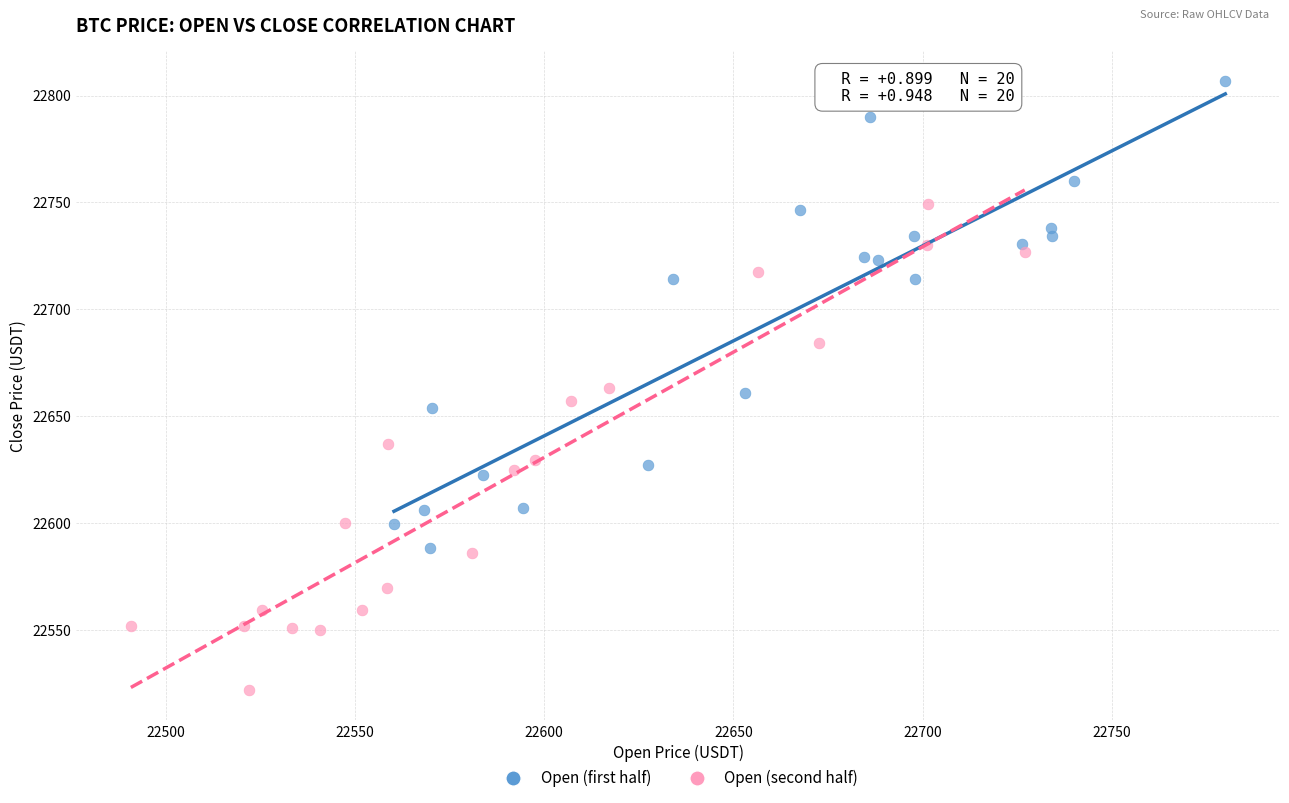

Which series contains the highest Y value?

Open (first half)